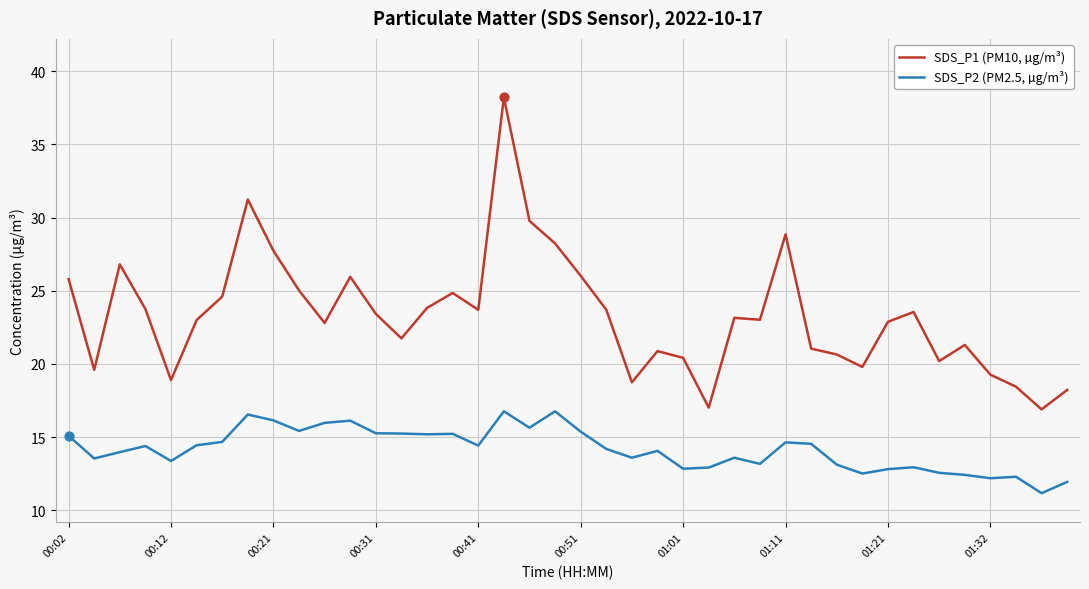

Which series has the widest spread of values?

SDS_P1 (PM10, µg/m³)